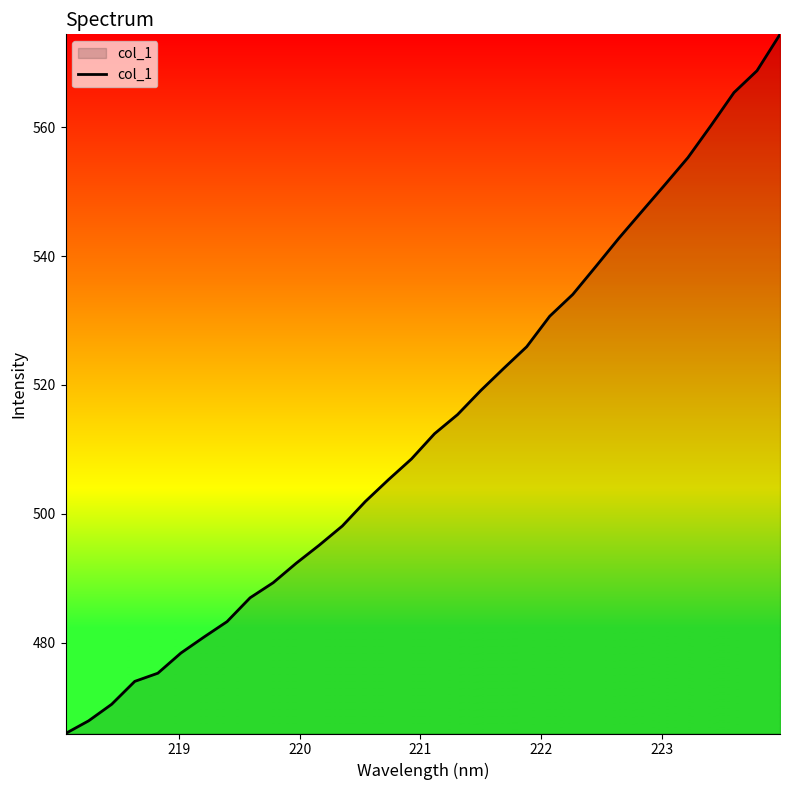

What is the difference between the maximum and minimum values?

108.6